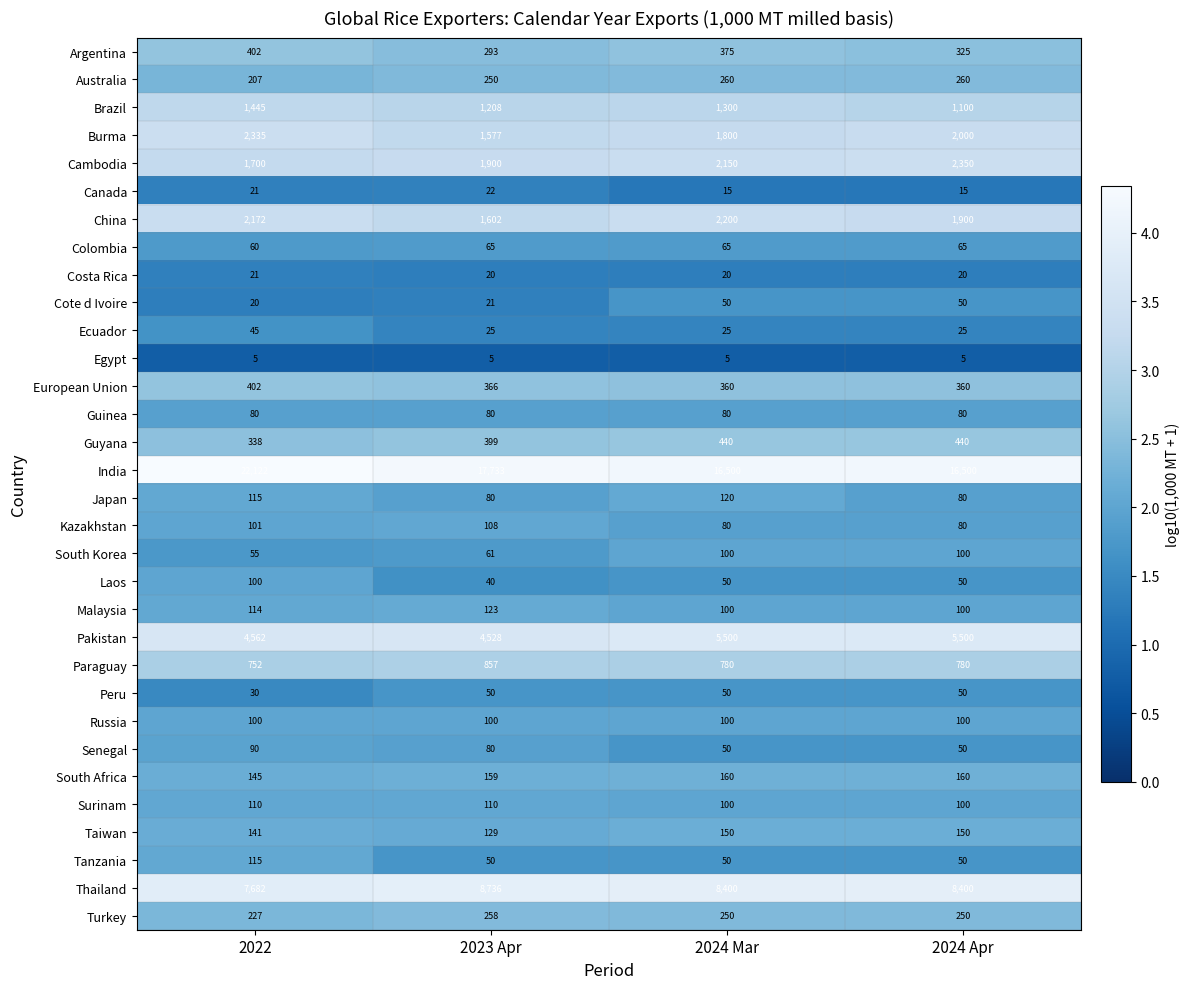

Which series has the largest total across all categories?

India